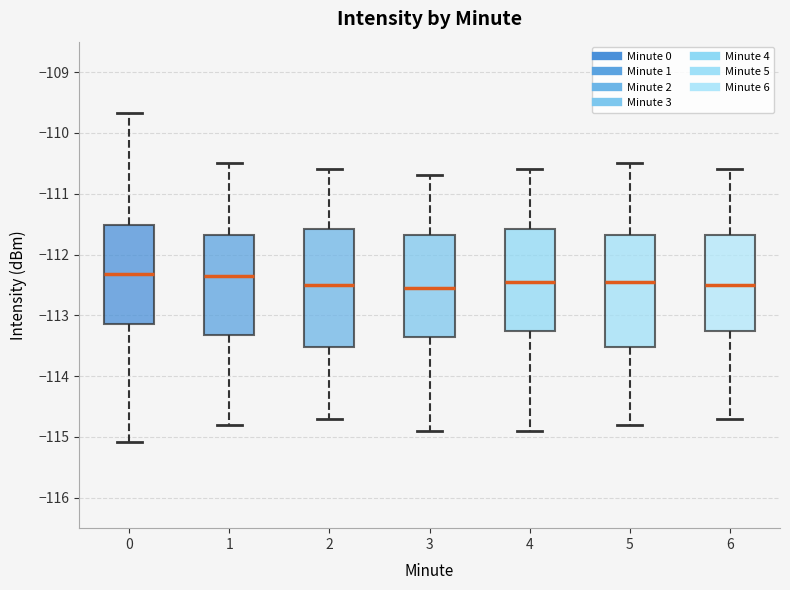

Reading left to right, transcribe this box plot: for each box, give where its median line is, the range the box spans, and where its two whiskers end, as read against the y-axis. The values are not printed on the chart, so give them approximately, as read against the axis.

0: median -112.3, box -113.1 to -111.5, whiskers -115.1 to -109.7
1: median -112.3, box -113.3 to -111.7, whiskers -114.8 to -110.5
2: median -112.5, box -113.5 to -111.6, whiskers -114.7 to -110.6
3: median -112.5, box -113.3 to -111.7, whiskers -114.9 to -110.7
4: median -112.4, box -113.2 to -111.6, whiskers -114.9 to -110.6
5: median -112.4, box -113.5 to -111.7, whiskers -114.8 to -110.5
6: median -112.5, box -113.2 to -111.7, whiskers -114.7 to -110.6